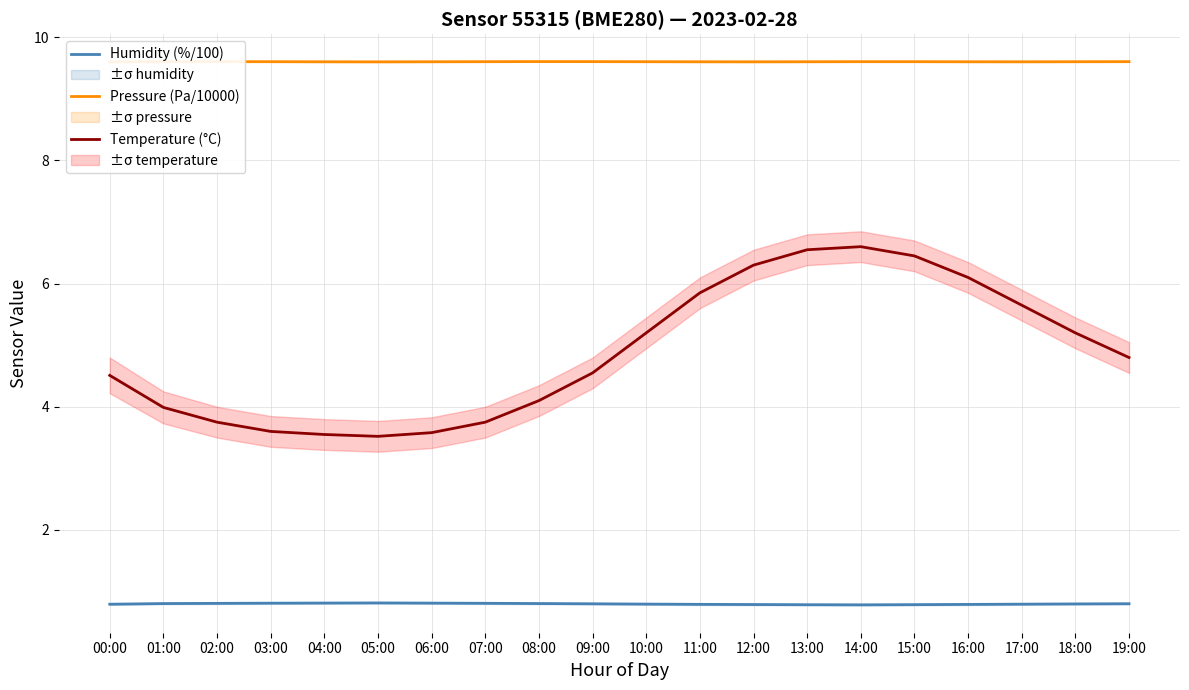

Which series changed the most between 12:00 and 17:00?

Temperature (°C)